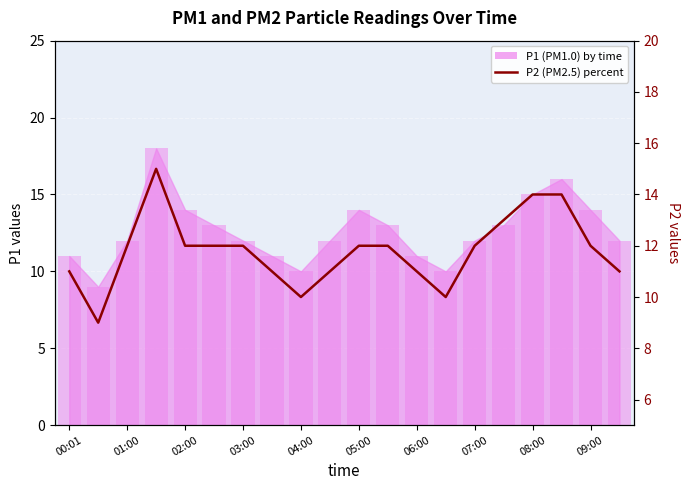

Read the value at 08:00.

14